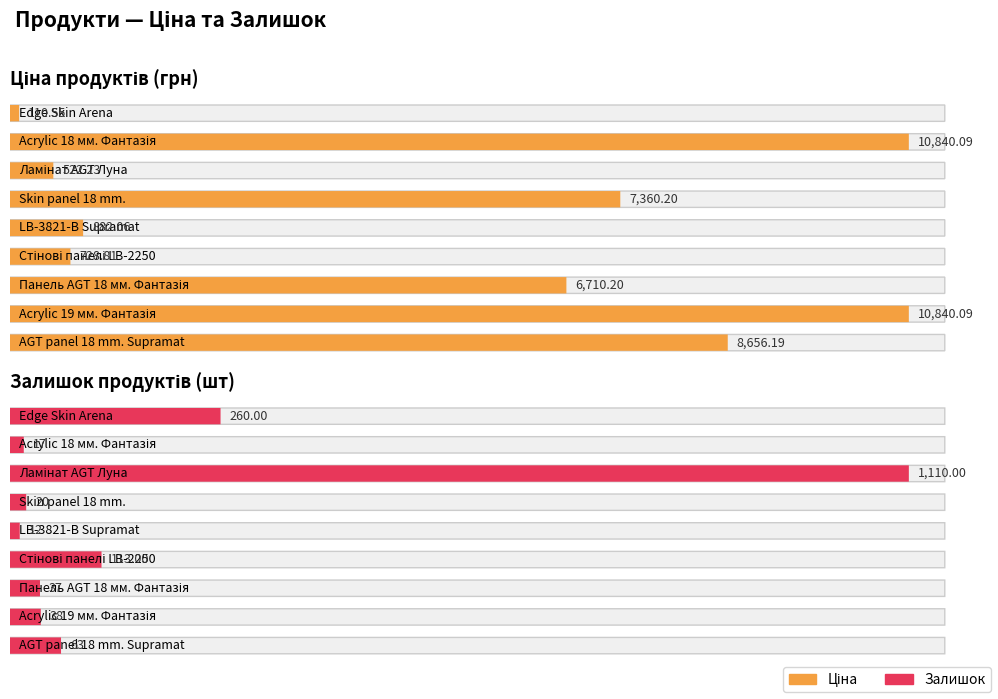

What is the total value across all series at Ламінат AGT Луна?

1632.2